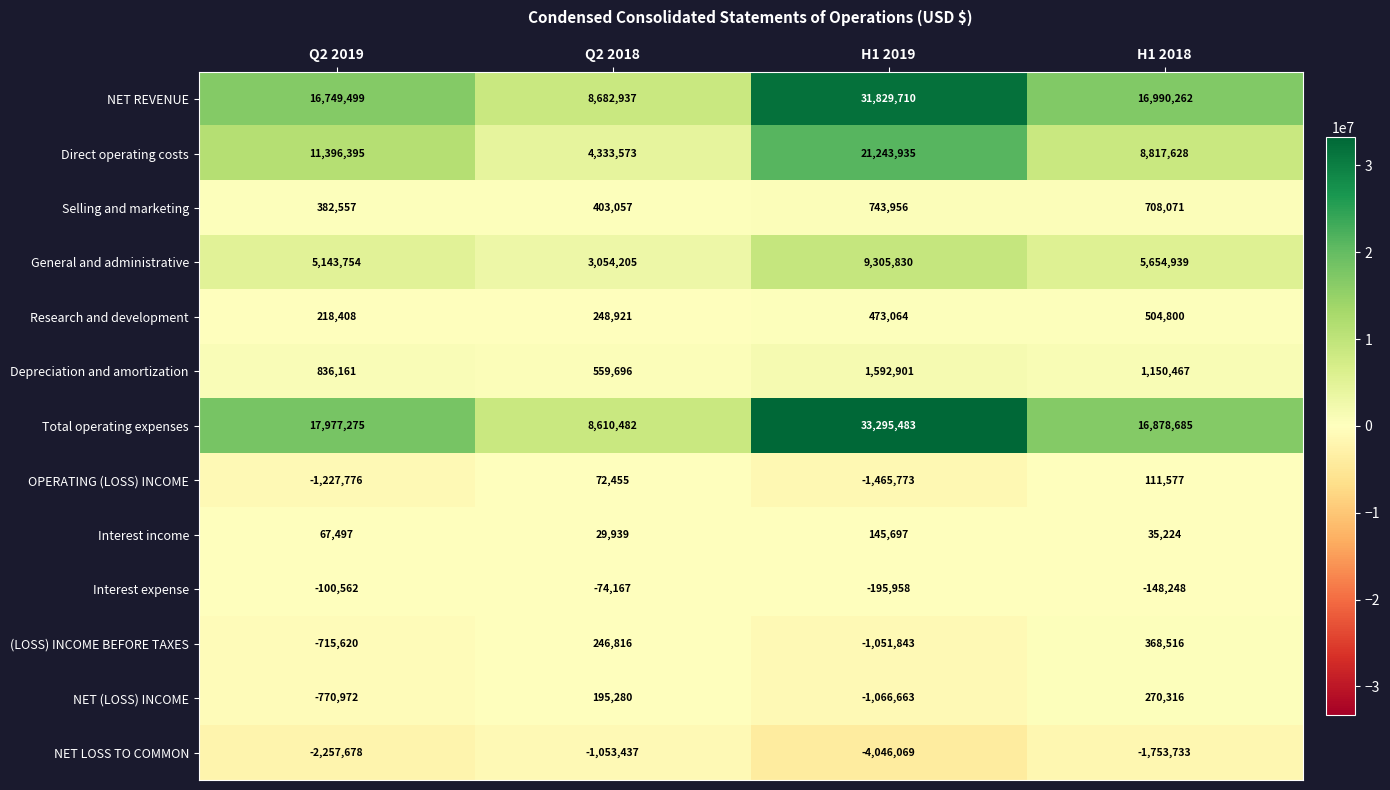

At which label is Depreciation and amortization closest to 1076298?

H1 2018